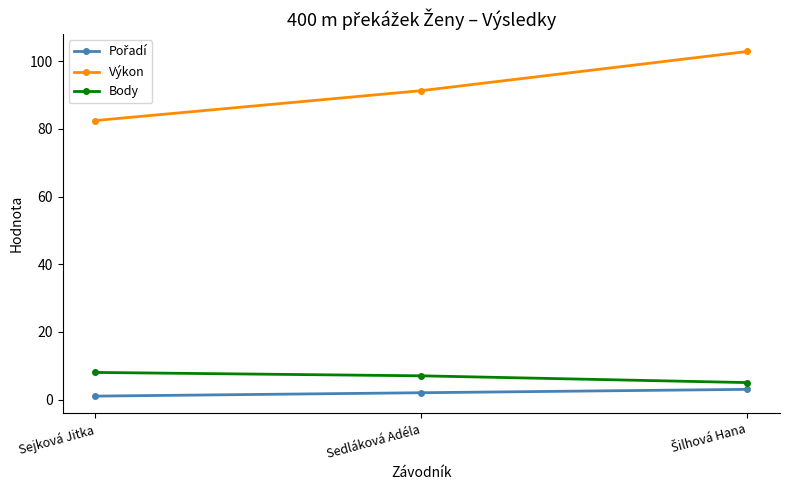

Which series has the widest spread of values?

Výkon